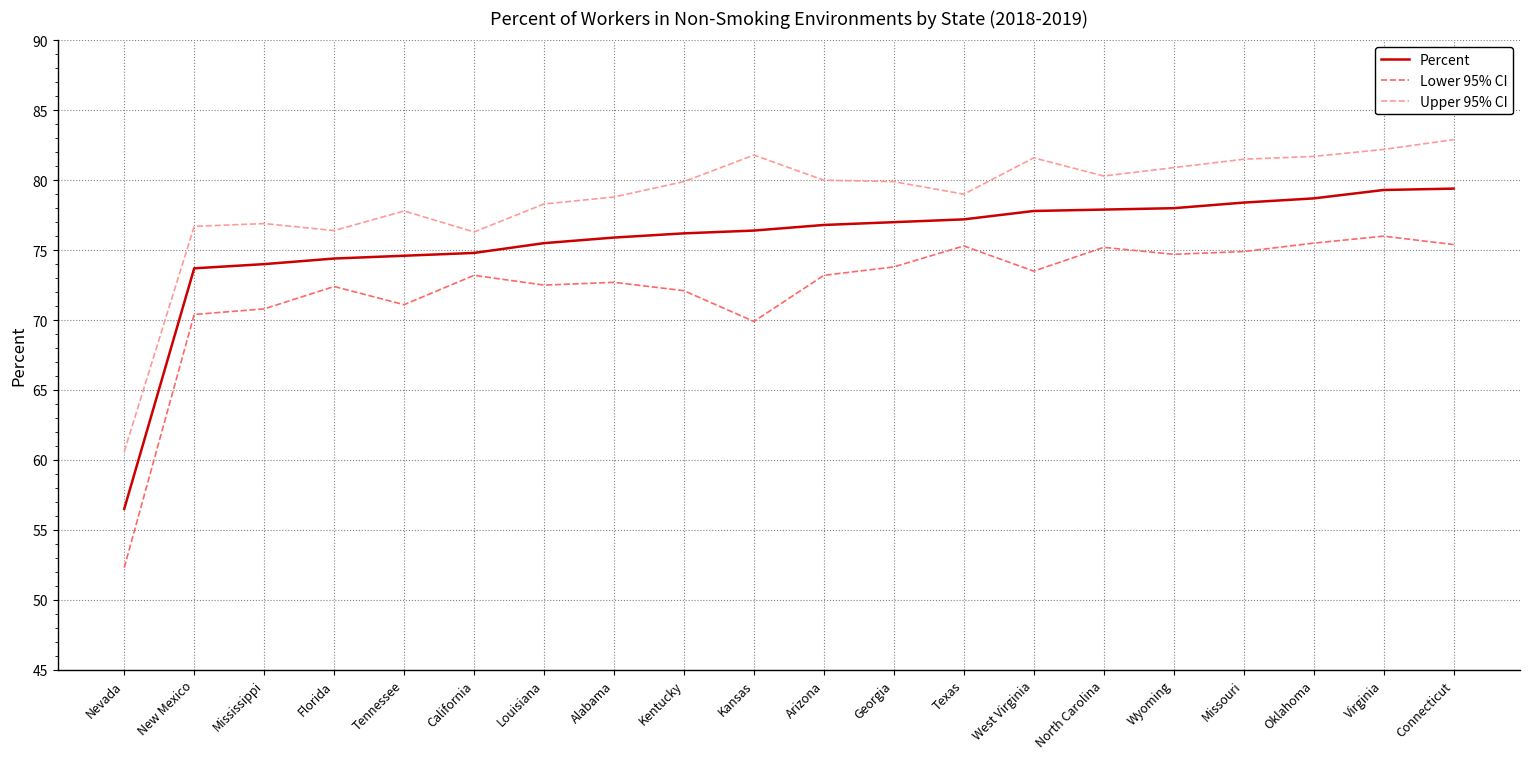

Rank the series by their average value, from lowest to highest.

Lower 95% CI, Percent, Upper 95% CI